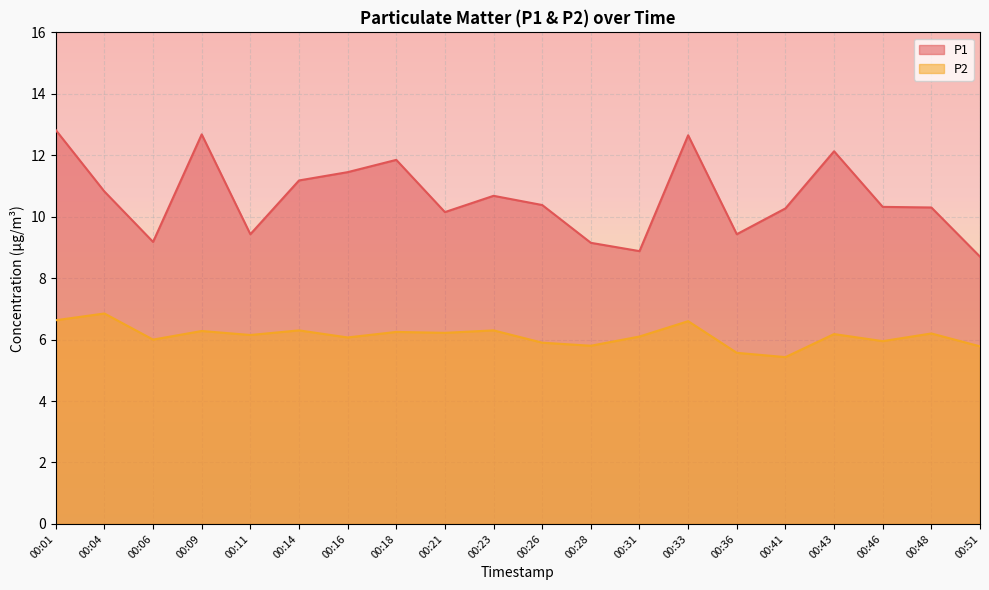

How many lines are shown in the chart?

2